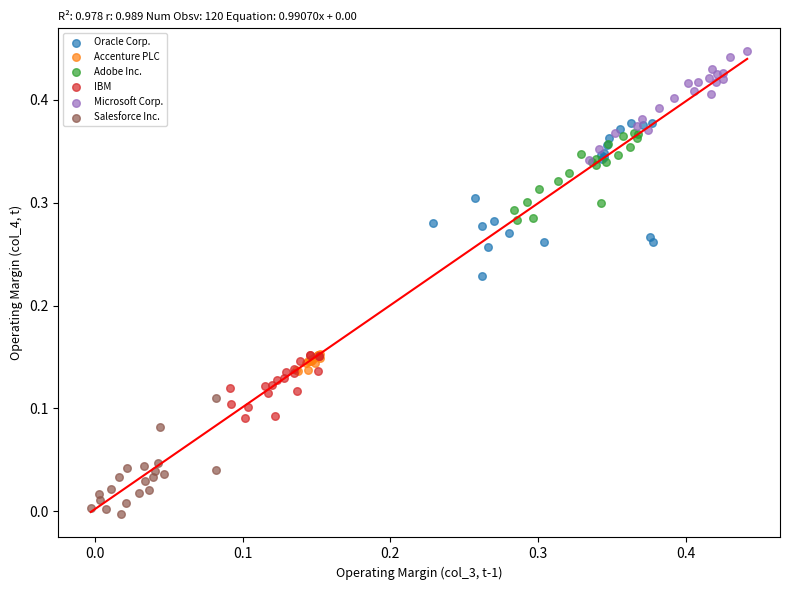

Which series contains the lowest Y value?

Salesforce Inc.